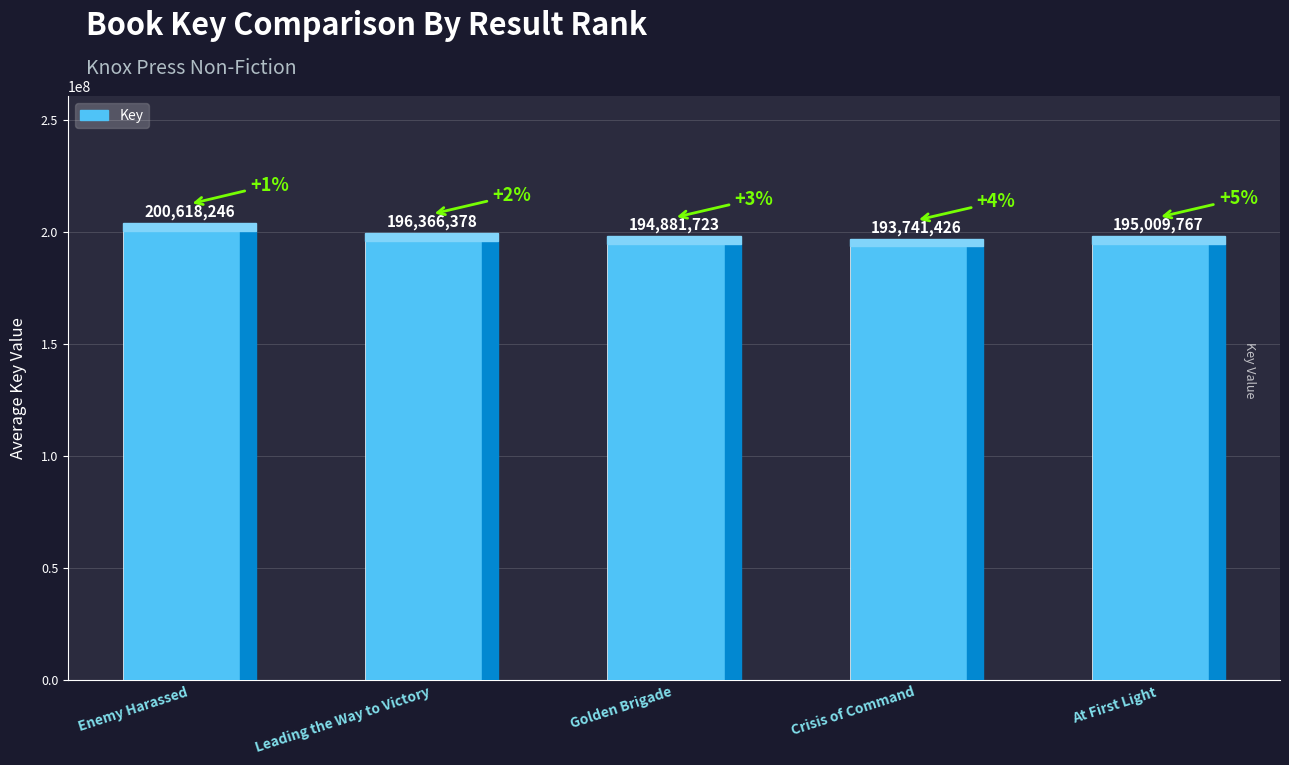

How many categories are shown in the chart?

5